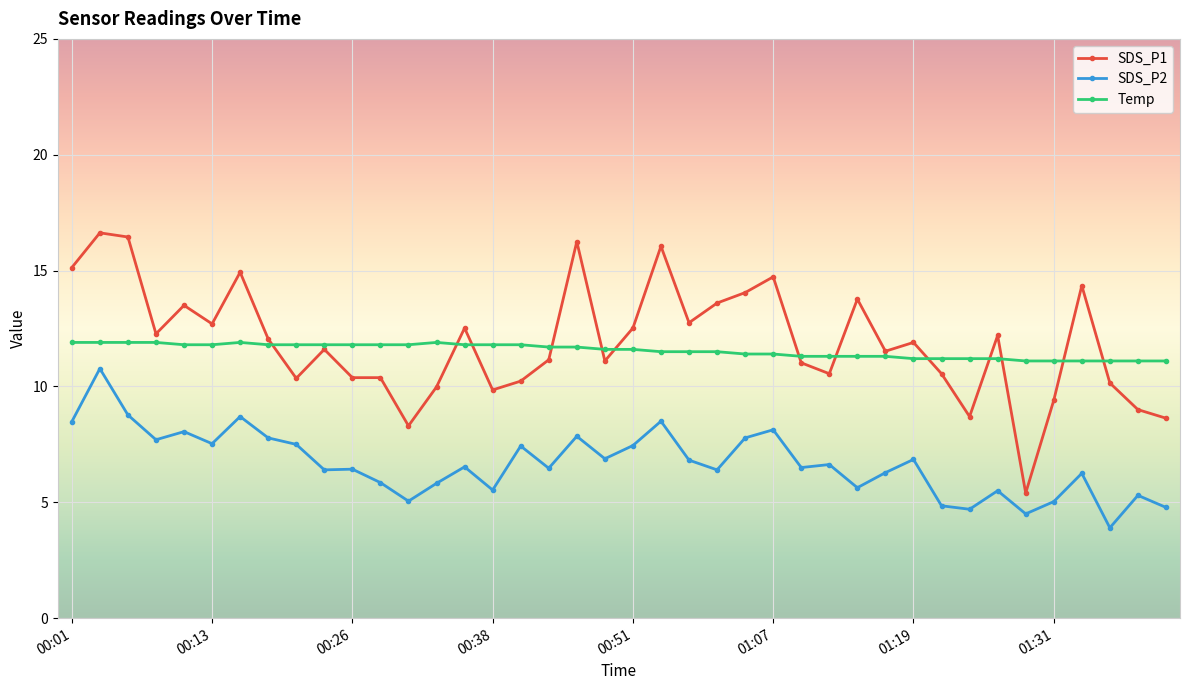

True or false: SDS_P1 and SDS_P2 intersect in this chart.

False